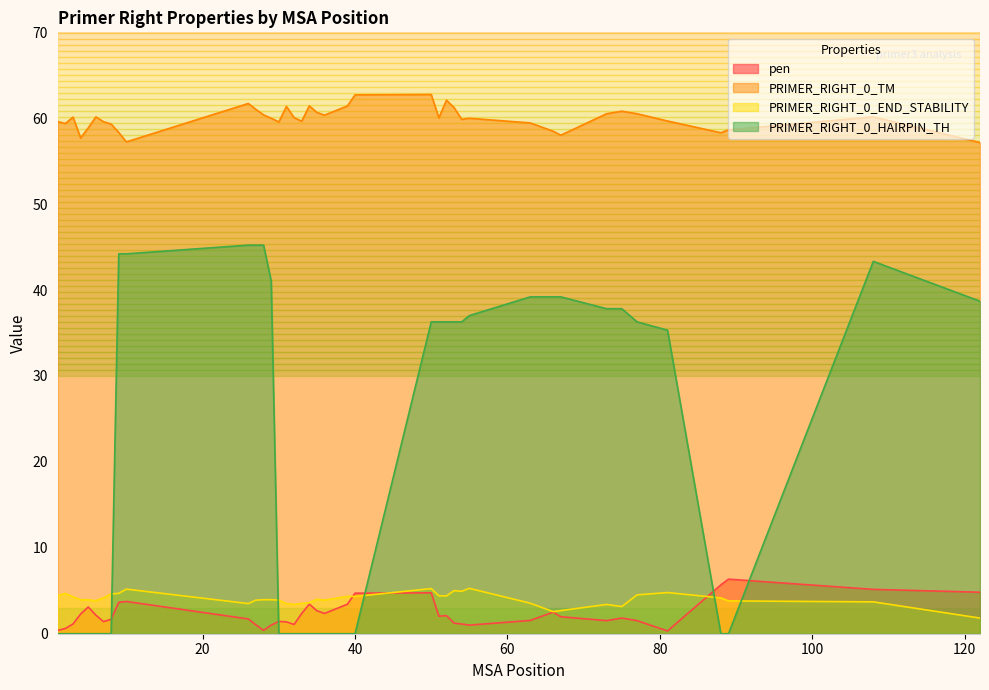

What is the minimum value for PRIMER_RIGHT_0_END_STABILITY?

1.8